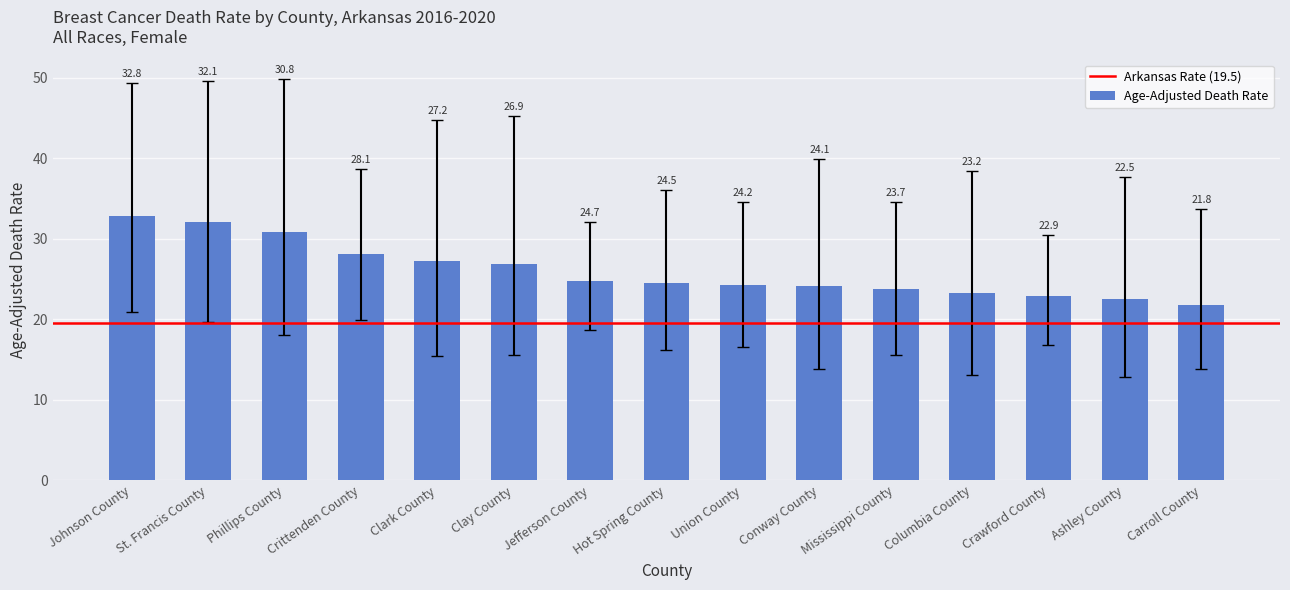

What is the label of the 3rd bar from the right?

Crawford County